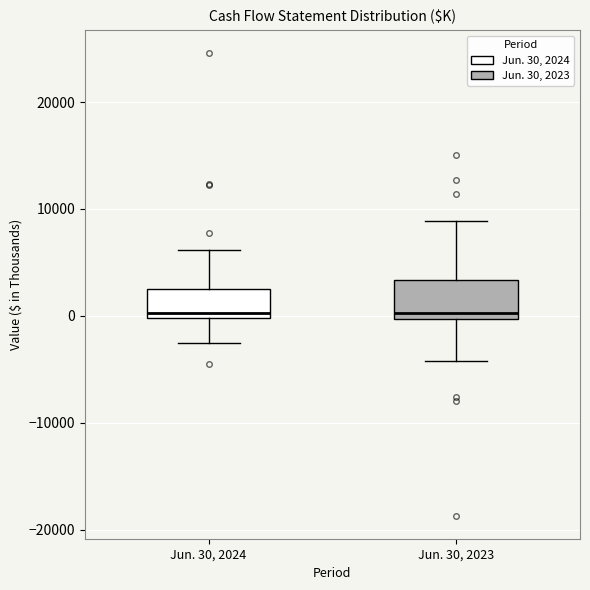

Reading left to right, transcribe this box plot: for each box, give where its median line is, the range the box spans, and where its two whiskers end, as read against the y-axis. The values are not printed on the chart, so give them approximately, as read against the axis.

Jun. 30, 2024: median 0 (just above the box's lower edge), box 0 to 3000, whiskers -3000 to 6000
Jun. 30, 2023: median 0 (just above the box's lower edge), box 0 to 3000, whiskers -4000 to 9000